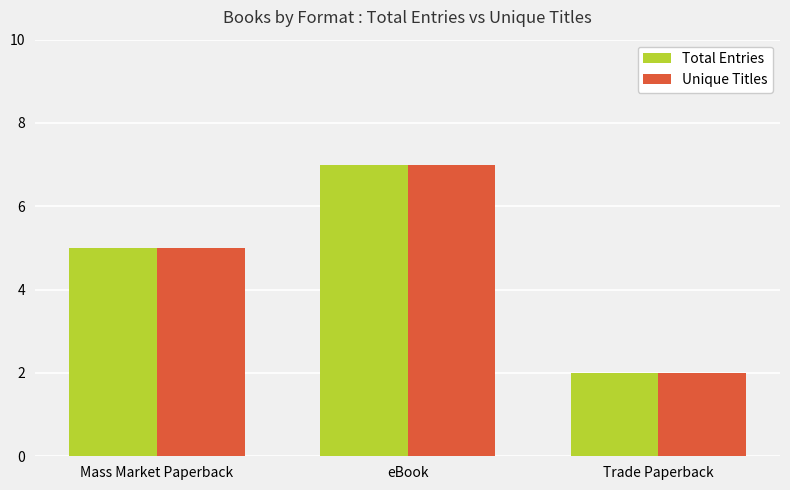

What is the difference between the Unique Titles values at eBook and Trade Paperback?

5